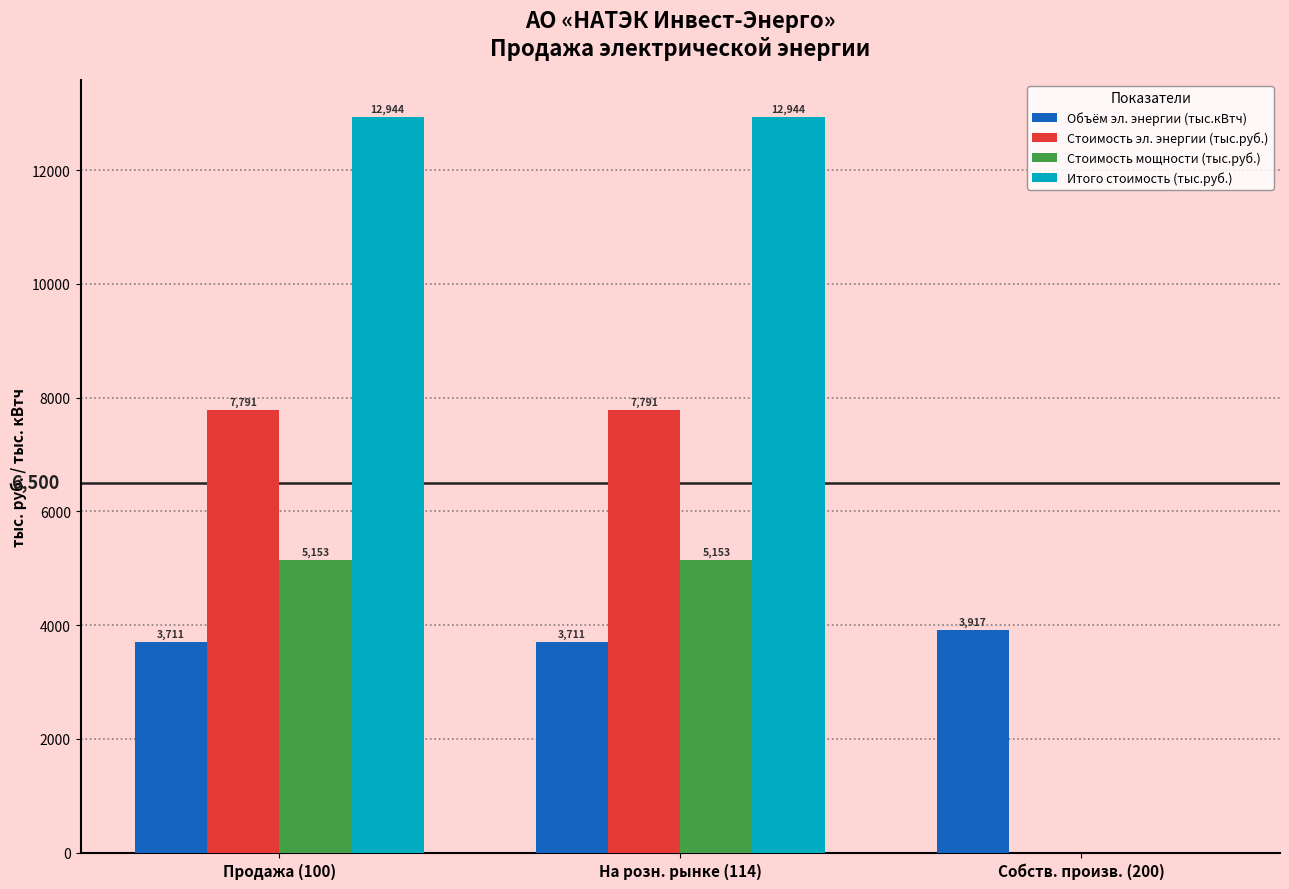

Which series has the largest total across all categories?

Итого стоимость (тыс.руб.)